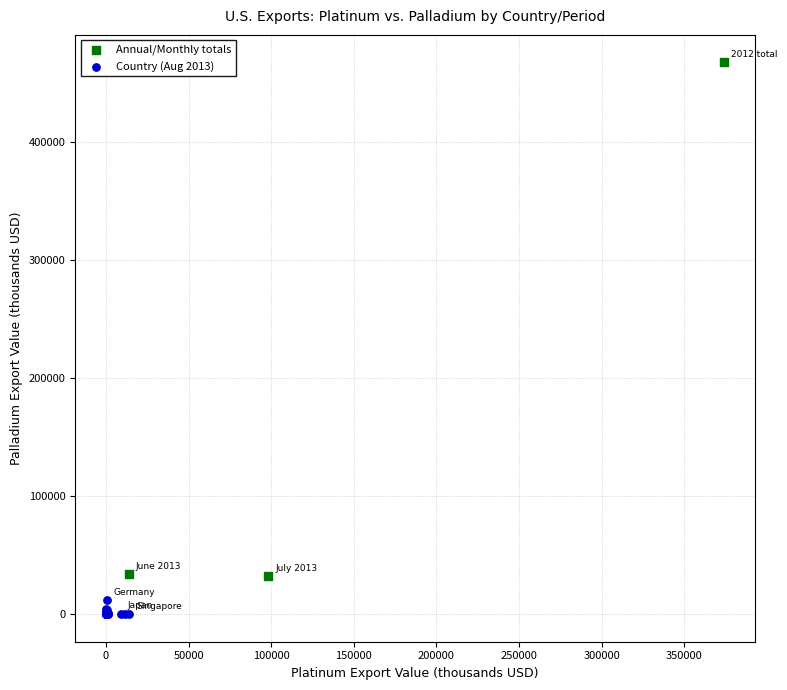

Which series contains the lowest Y value?

Country (Aug 2013)